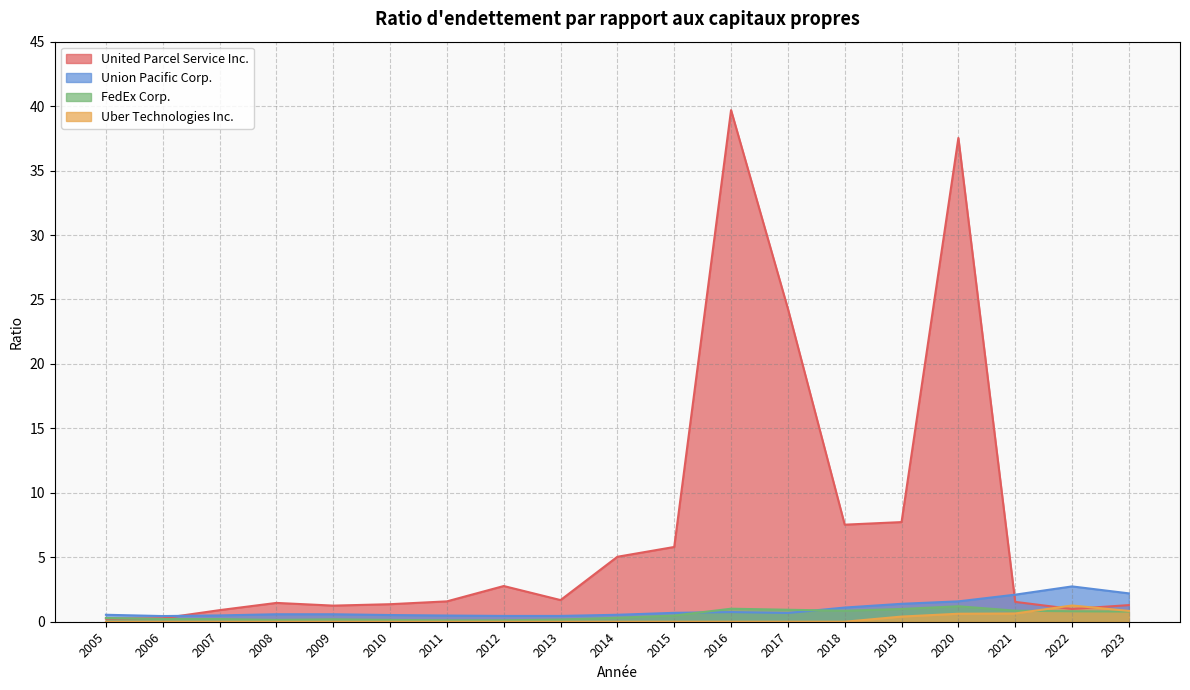

Which series has the largest range (max minus min)?

United Parcel Service Inc.